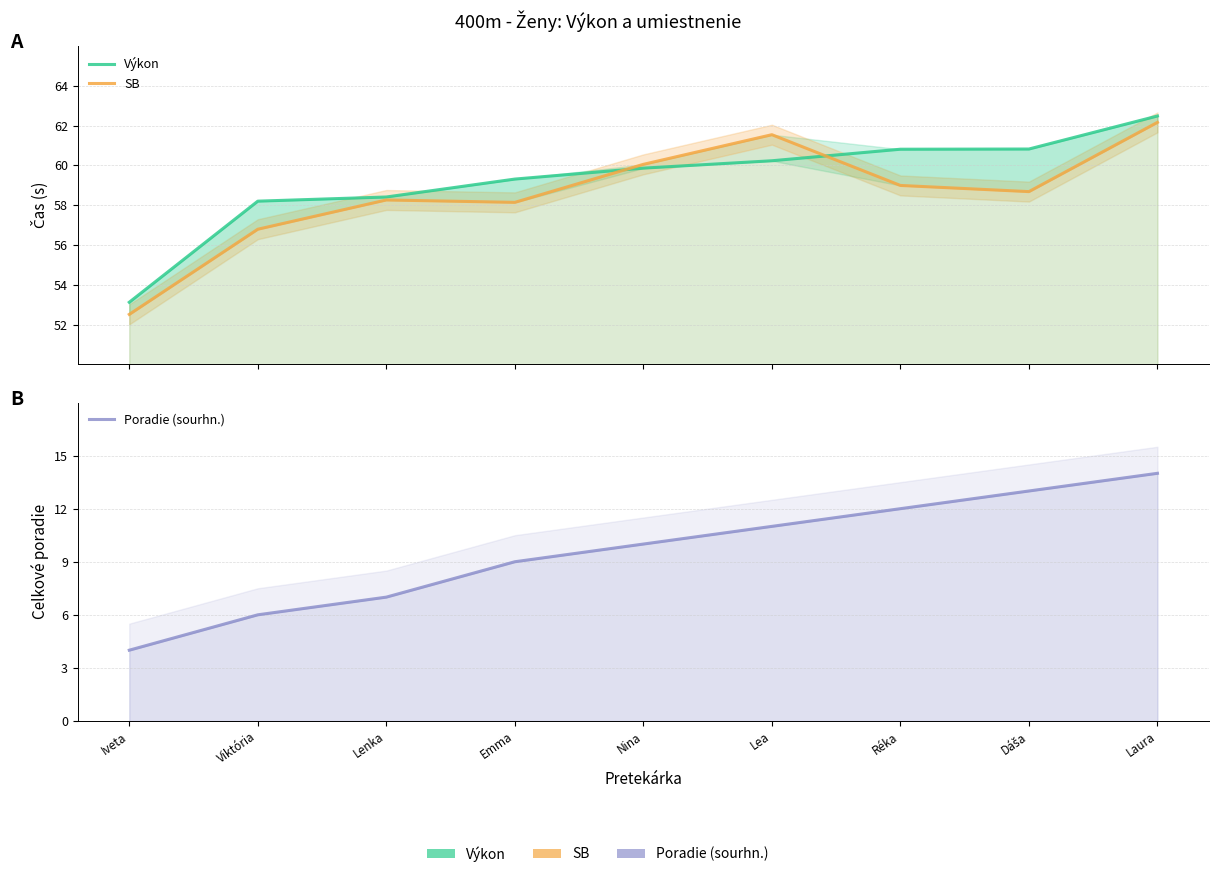

Reading right to left, extract all data points from this chart.

Výkon: 62.5	60.8	60.8	60.2	59.9	59.3	58.4	58.2	53.1
SB: 62.2	58.7	59.0	61.5	60.0	58.1	58.3	56.8	52.5
Poradie (sourhn.): 14.0	13.0	12.0	11.0	10.0	9.0	7.0	6.0	4.0